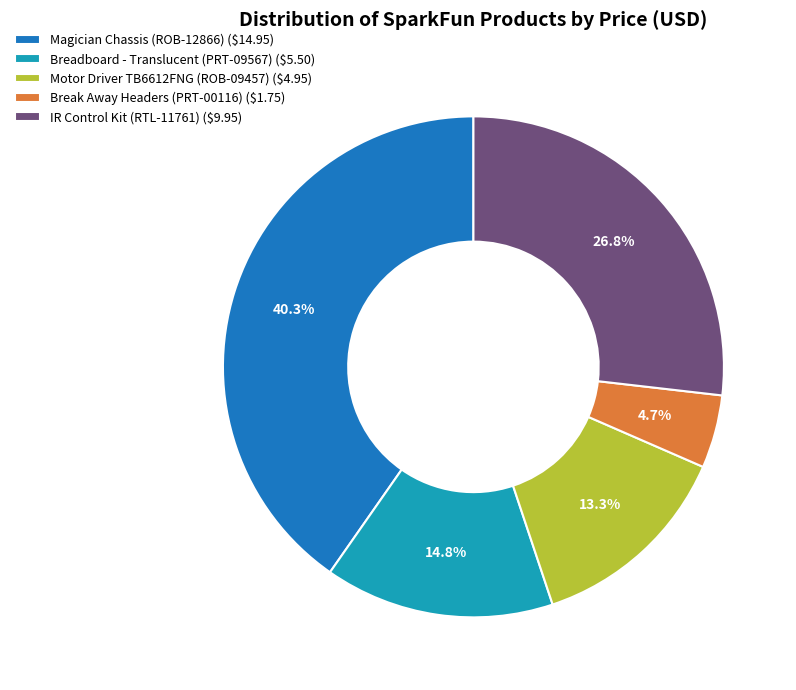

To the nearest percent, what is the combined percentage of Magician Chassis (ROB-12866) and Break Away Headers (PRT-00116)?

45%